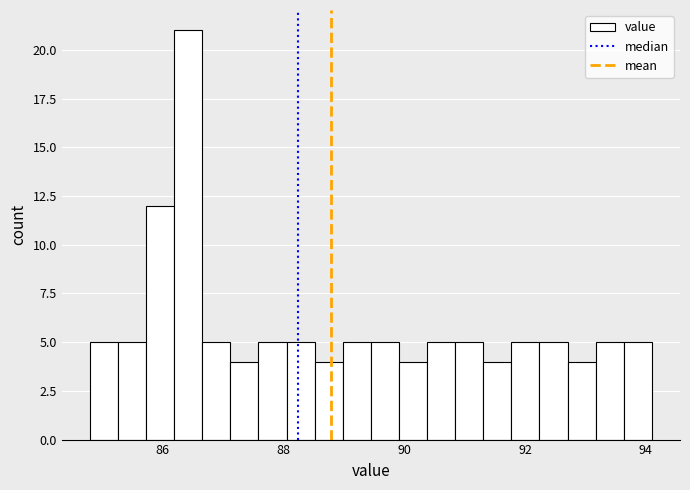

Around what value on the x-axis is the tallest bar? Give the approximate position of its centre, as read against the axis.

86.4